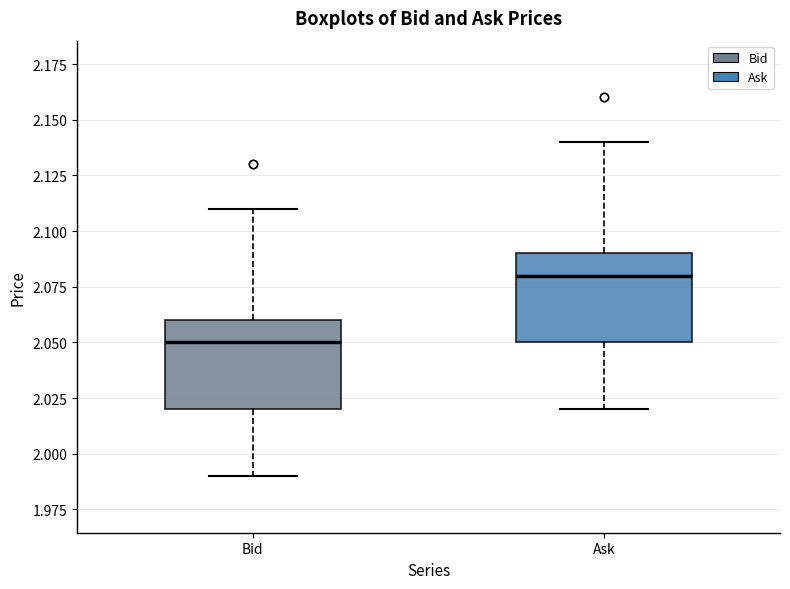

Which box has the lowest median line?

Bid